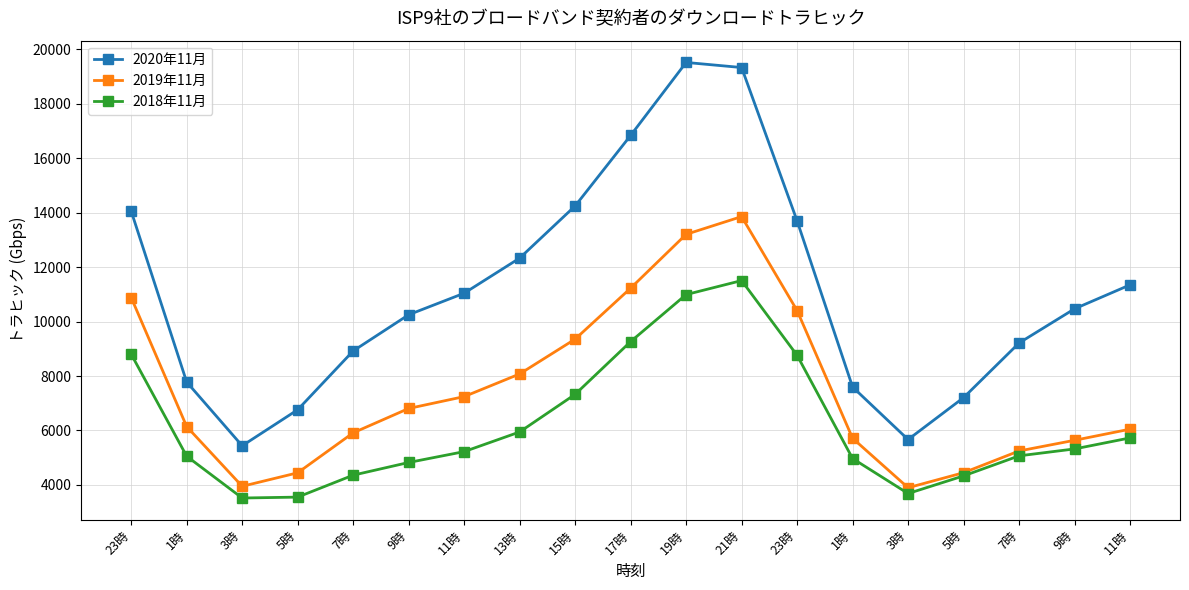

Does the chart display data point markers on the line(s)?

Yes